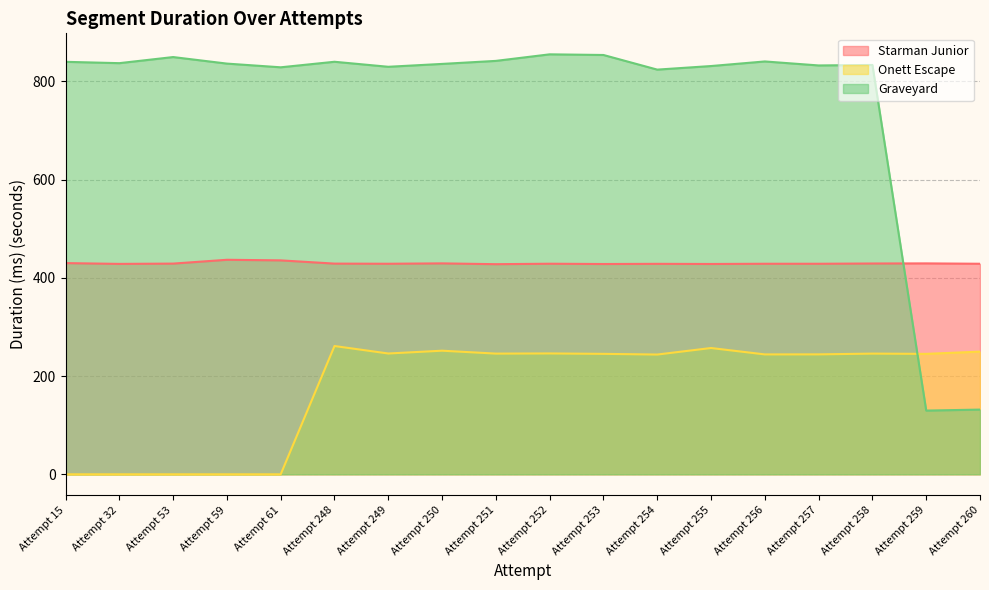

At Attempt 258, list the series in order from largest to smallest.

Graveyard, Starman Junior, Onett Escape